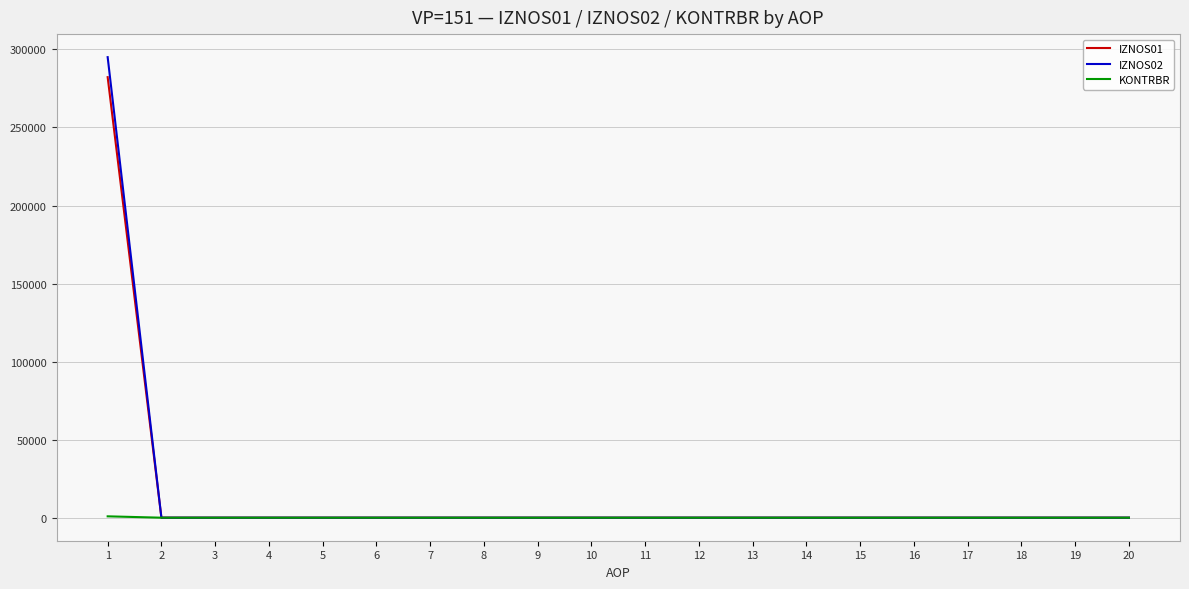

Which series has the largest range (max minus min)?

IZNOS02